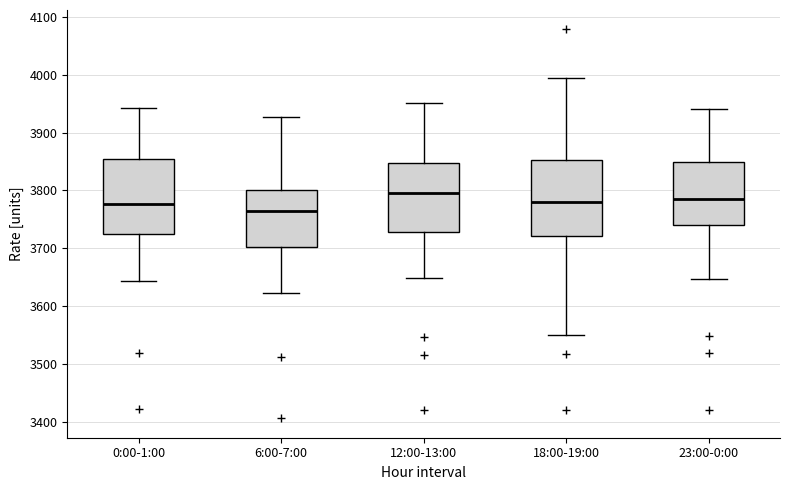

Reading left to right, transcribe this box plot: for each box, give where its median line is, the range the box spans, and where its two whiskers end, as read against the y-axis. The values are not printed on the chart, so give them approximately, as read against the axis.

0:00-1:00: median 3780, box 3720 to 3850, whiskers 3640 to 3940
6:00-7:00: median 3770, box 3700 to 3800, whiskers 3620 to 3930
12:00-13:00: median 3800, box 3730 to 3850, whiskers 3650 to 3950
18:00-19:00: median 3780, box 3720 to 3850, whiskers 3550 to 4000
23:00-0:00: median 3790, box 3740 to 3850, whiskers 3650 to 3940